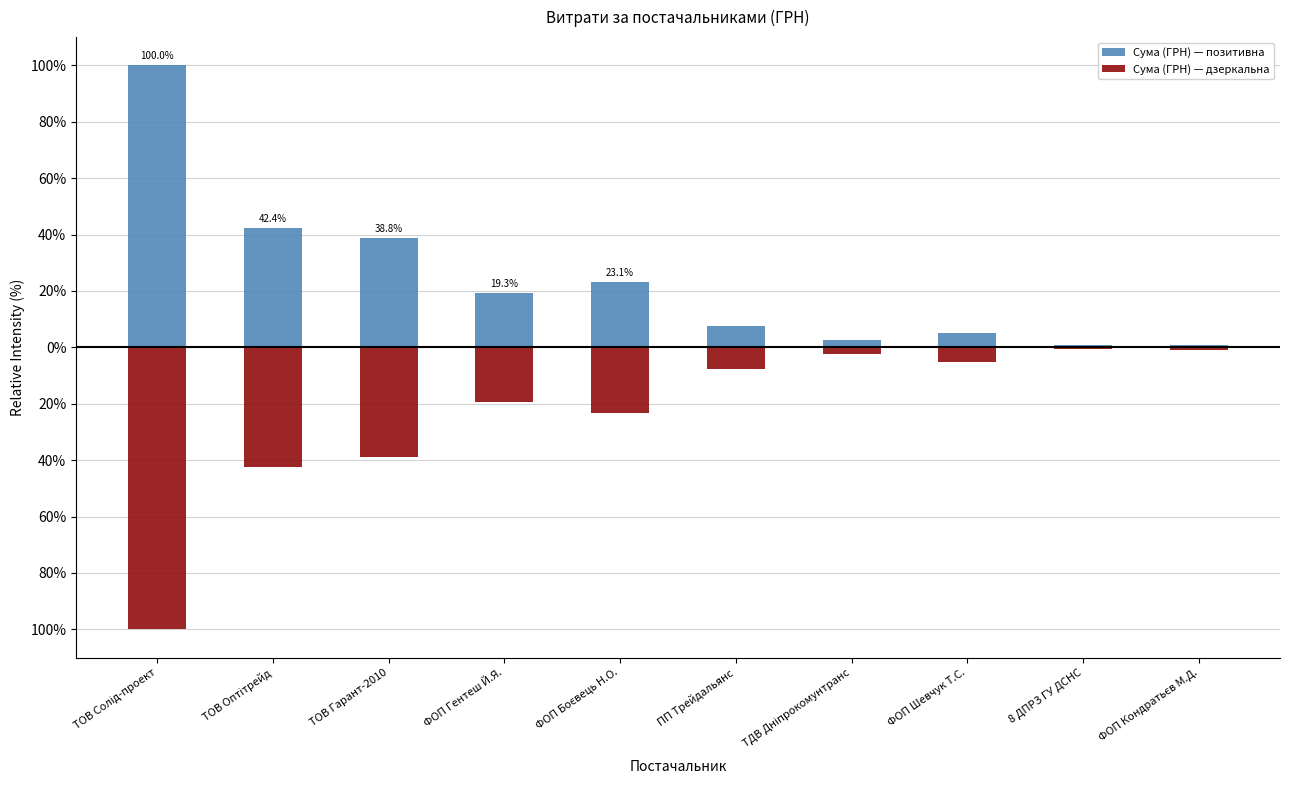

Which series changed the most between ТДВ Дніпрокомунтранс and 8 ДПРЗ ГУ ДСНС?

Сума (ГРН) — позитивна